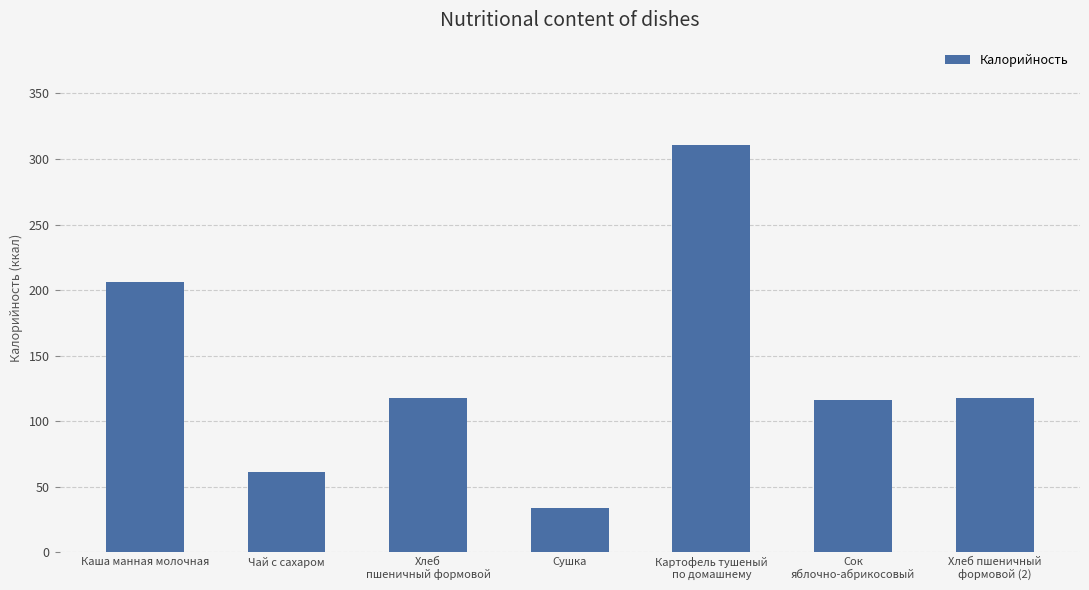

Does the chart contain stacked bars?

No